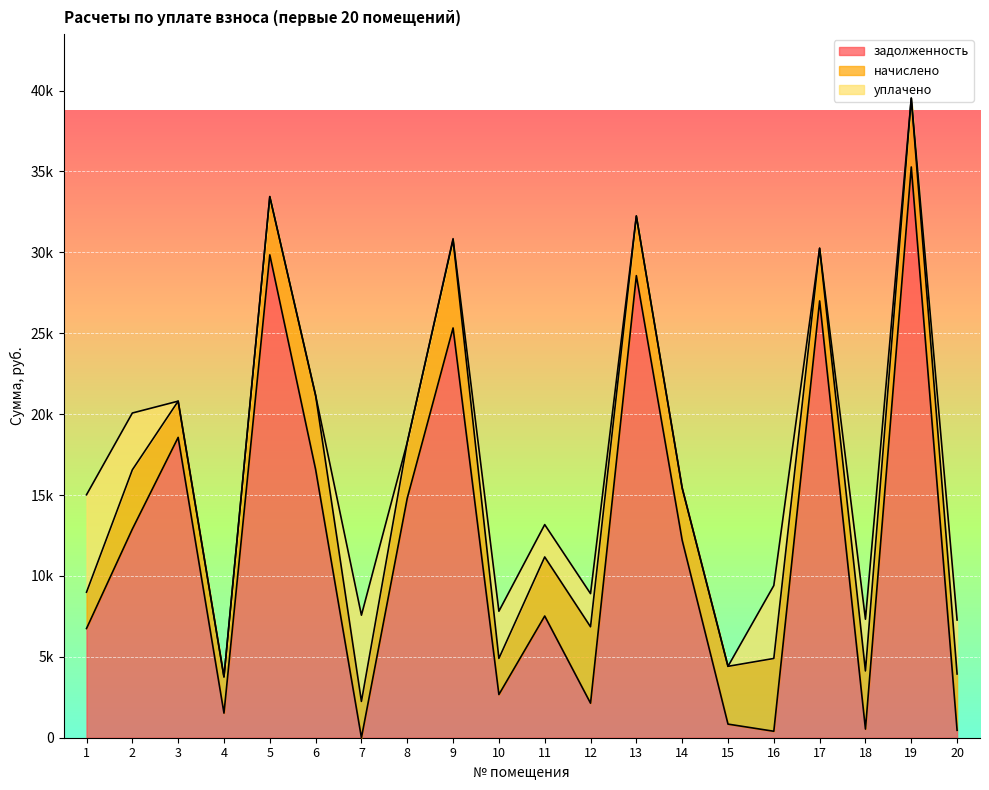

What is the sum of the уплачено values at 10 and 3?

2917.0